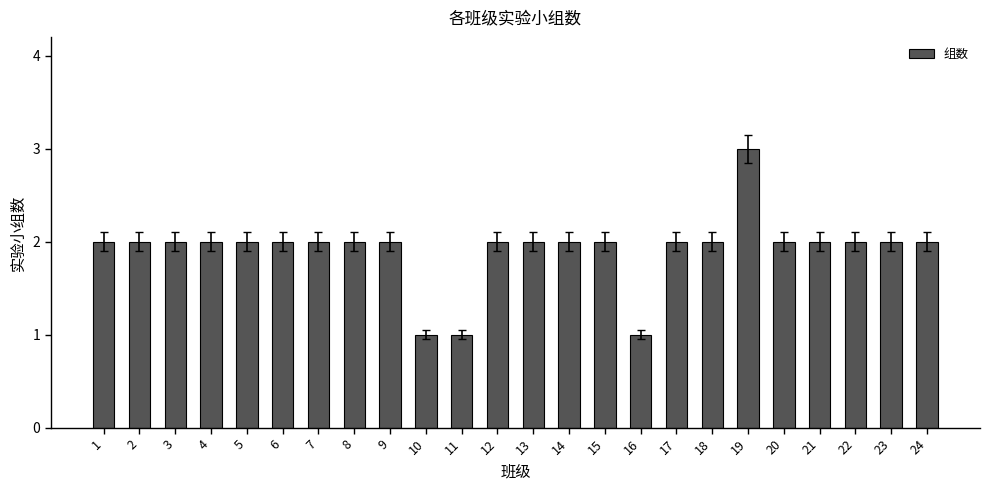

What is the value of the 13th bar from the left?

2